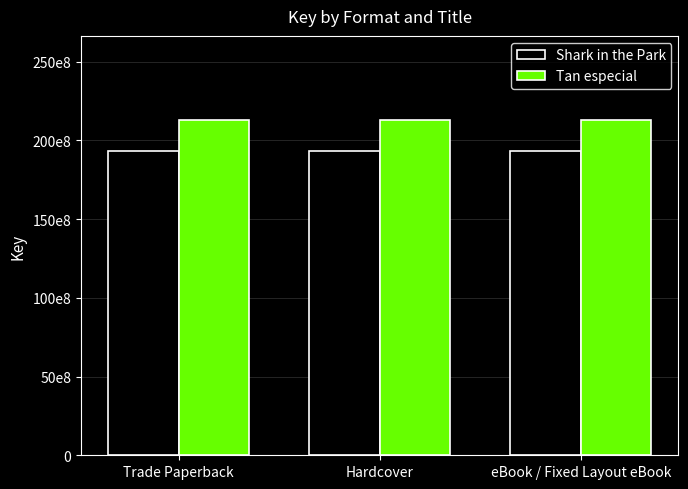

At which category is the sum across all series the highest?

Trade Paperback